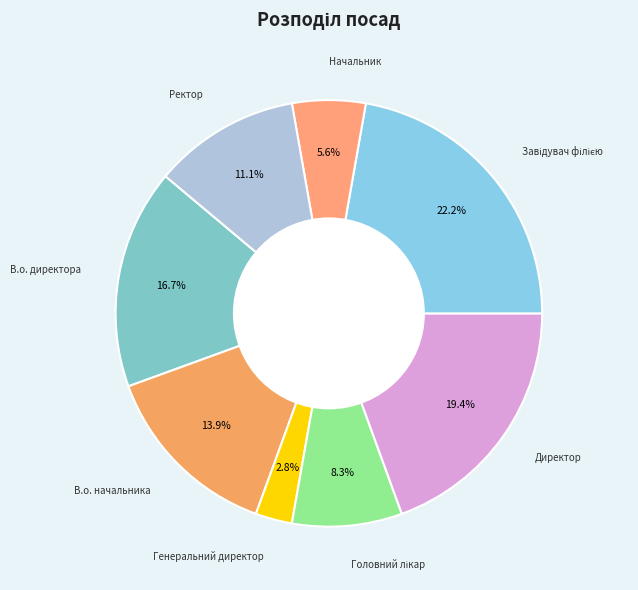

What is the smallest slice in the pie chart?

Генеральний директор